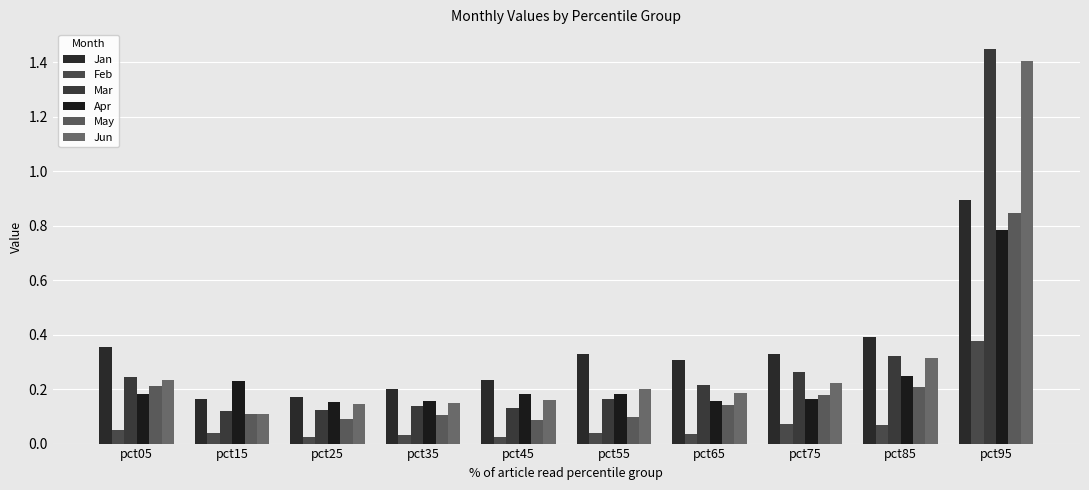

At which label is Apr closest to 0?

pct25